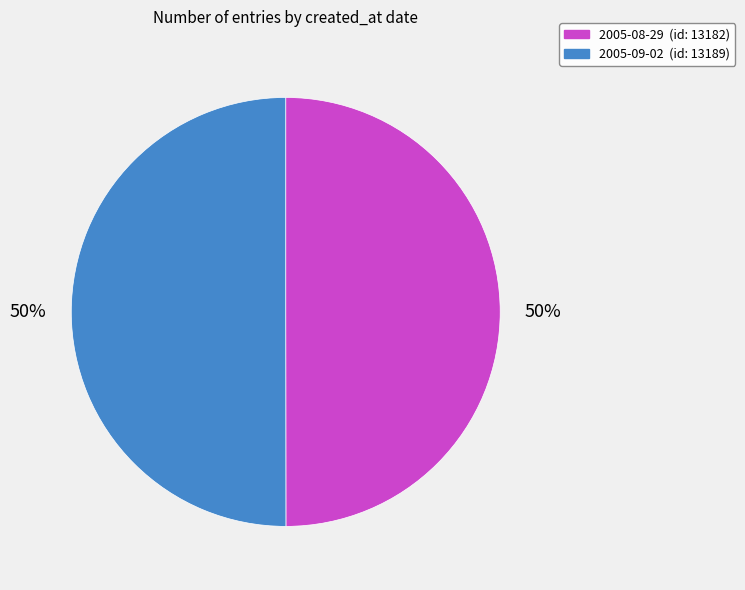

What is the ratio of the value at 2005-08-29 to the value at 2005-09-02?

1.0